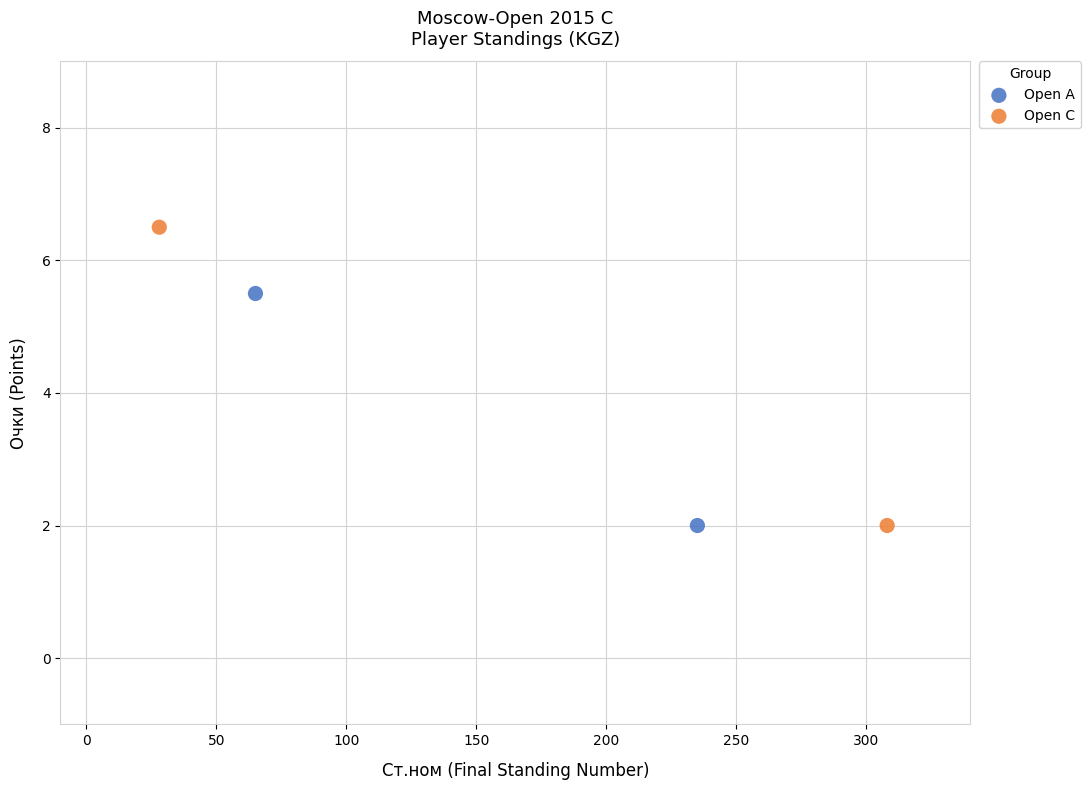

Which series reaches the maximum Y coordinate?

Open C